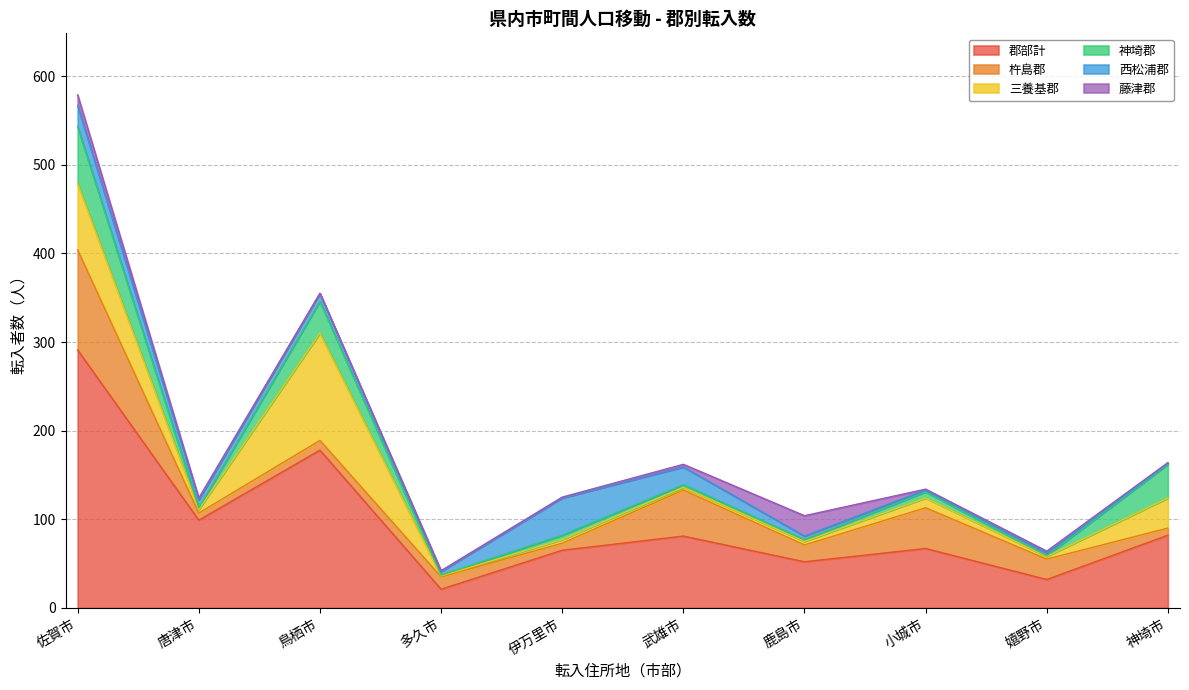

What is the label of the 5th point from the left?

伊万里市